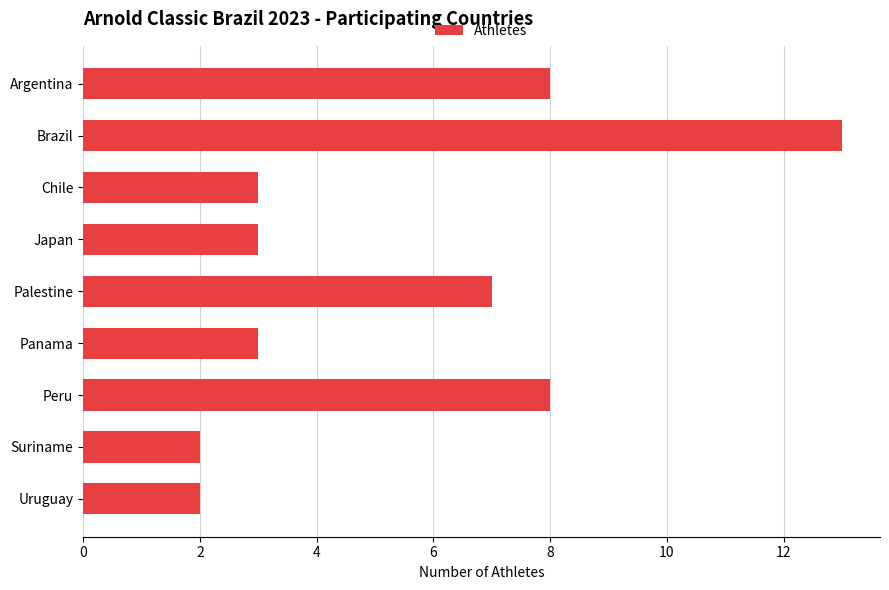

What is the maximum value shown in the chart?

13